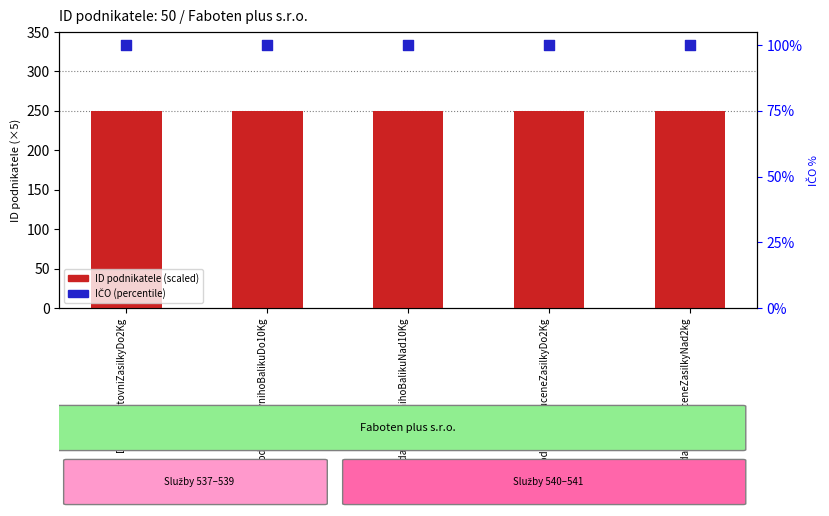

Which series reaches the maximum Y coordinate?

ID podnikatele (scaled)